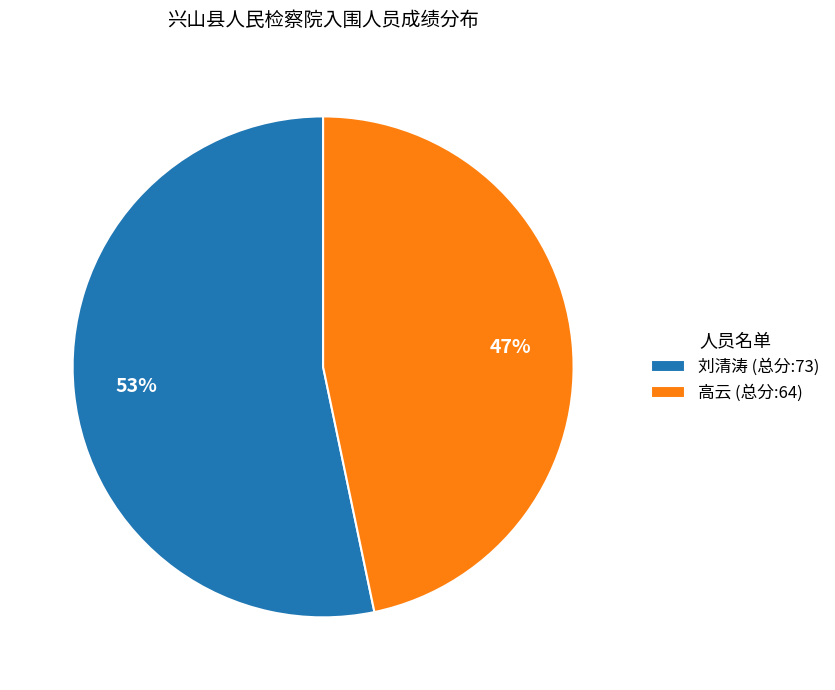

What is the largest slice in the pie chart?

刘清涛